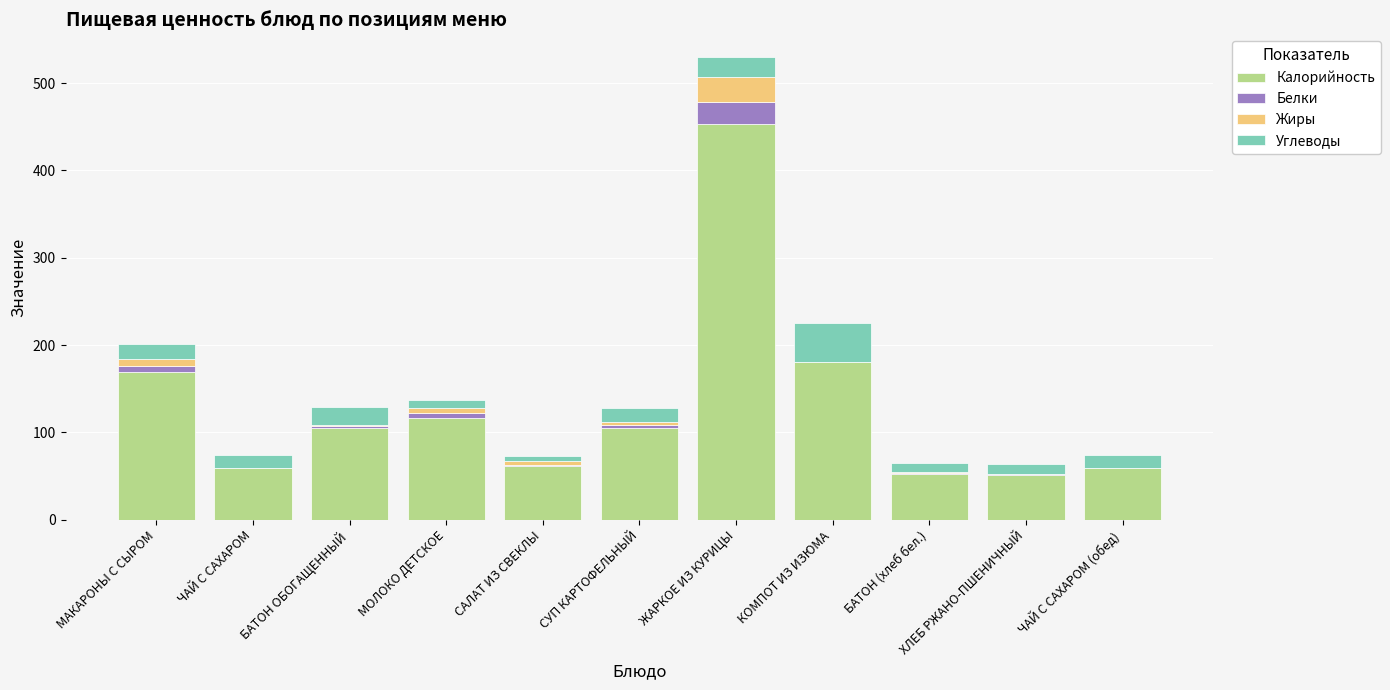

Which category has the highest value in the Калорийность series?

ЖАРКОЕ ИЗ КУРИЦЫ